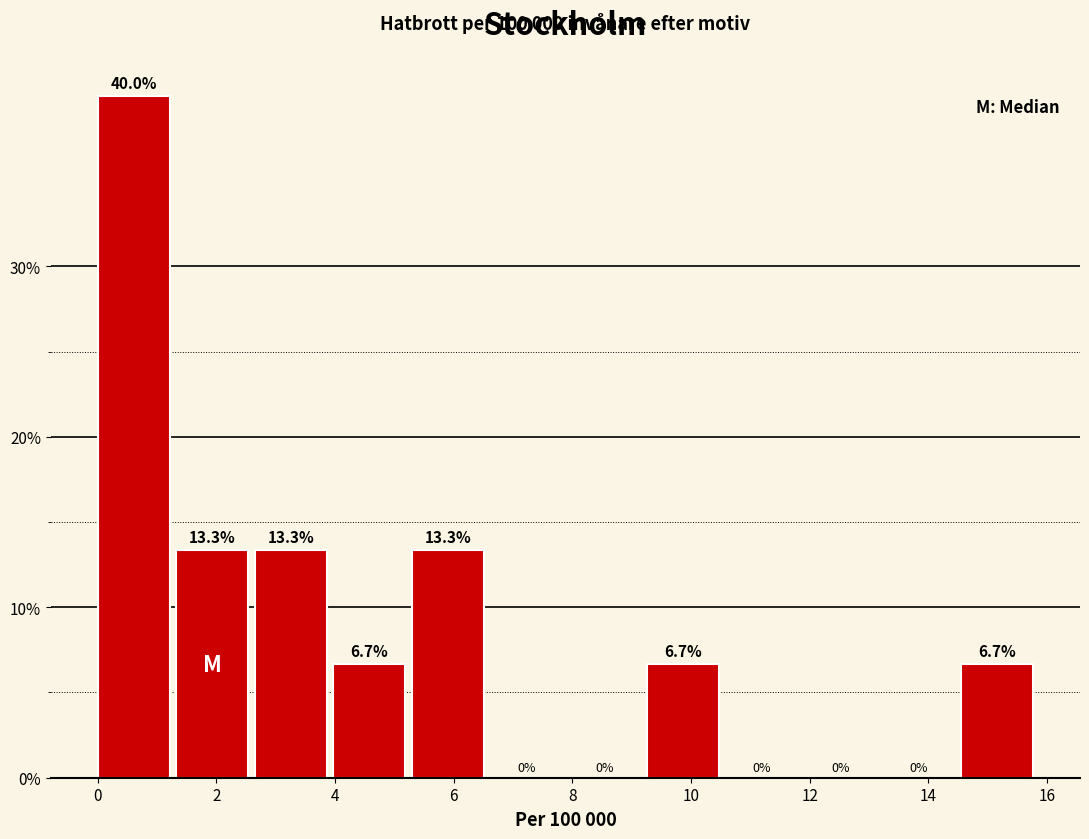

What is the height of the bar covering 0.0 to 1.4 on the x-axis? The bar edges are not printed on the chart, so give them approximately, as read against the axis.

40.0